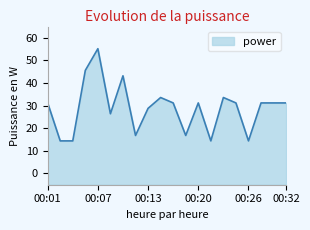

What is the average value?

28.8